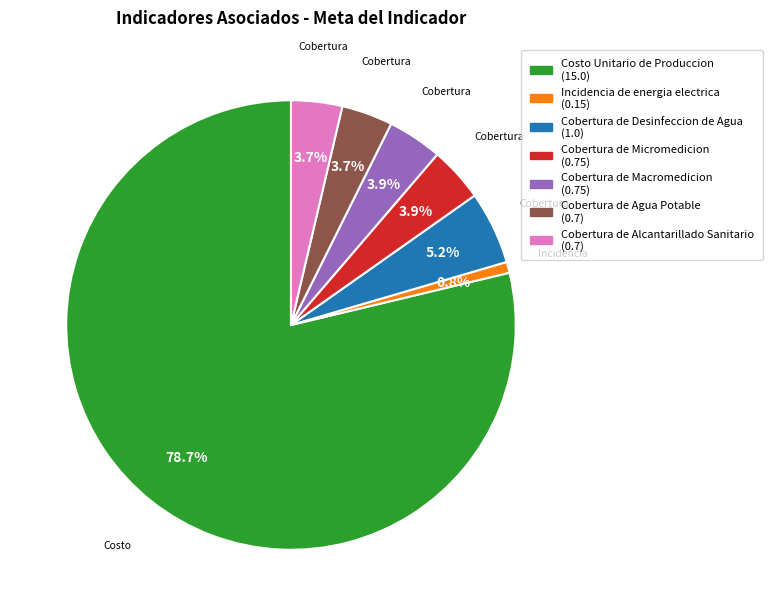

To the nearest percent, what portion does Cobertura de Desinfeccion de Agua represent?

5%